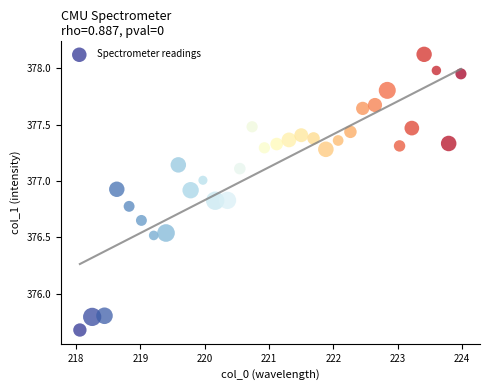

What is the range of Y values (max minus min)?

2.4